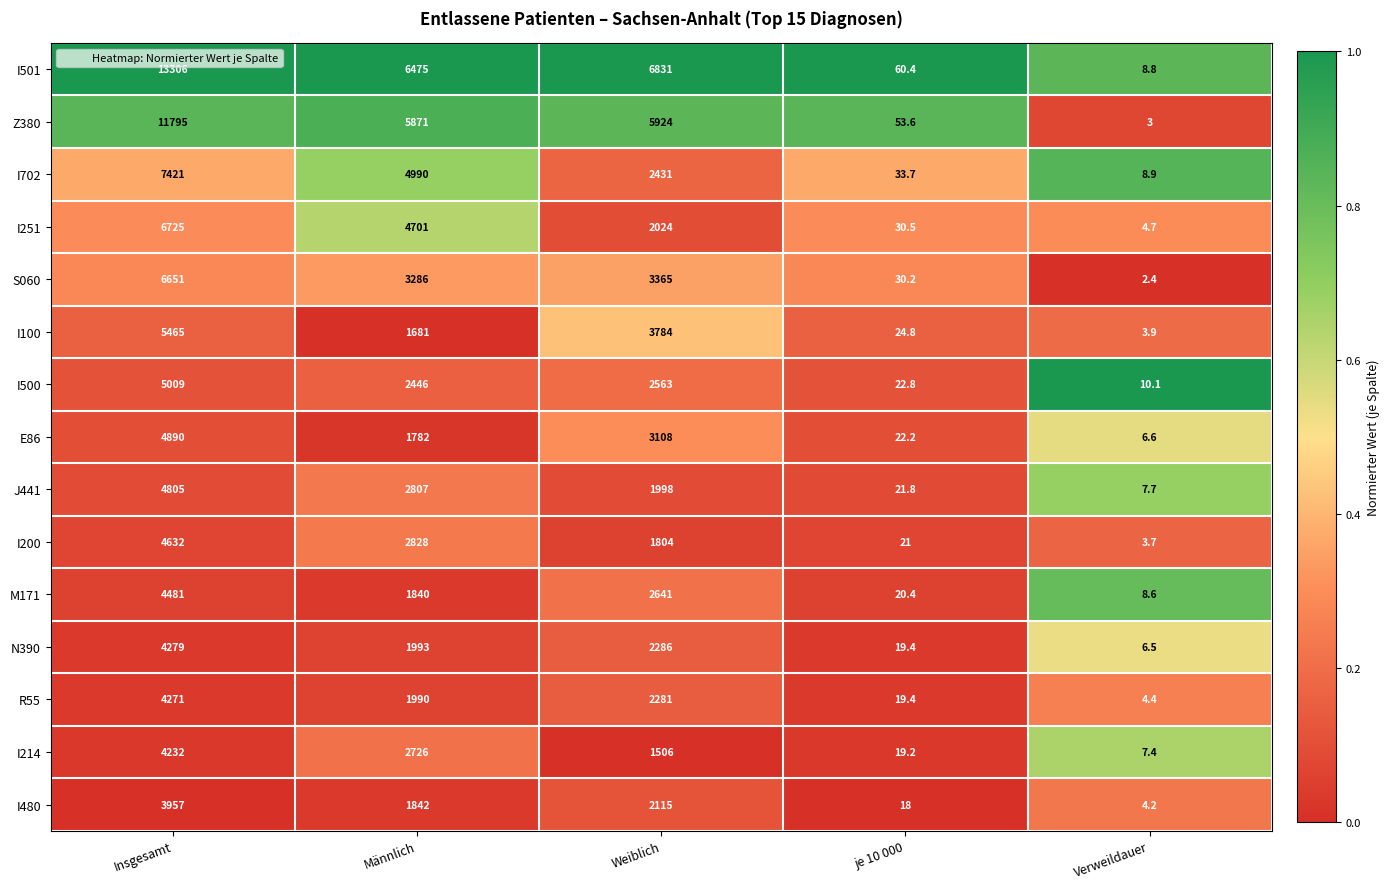

What is the average value of the I501 series?

5336.2